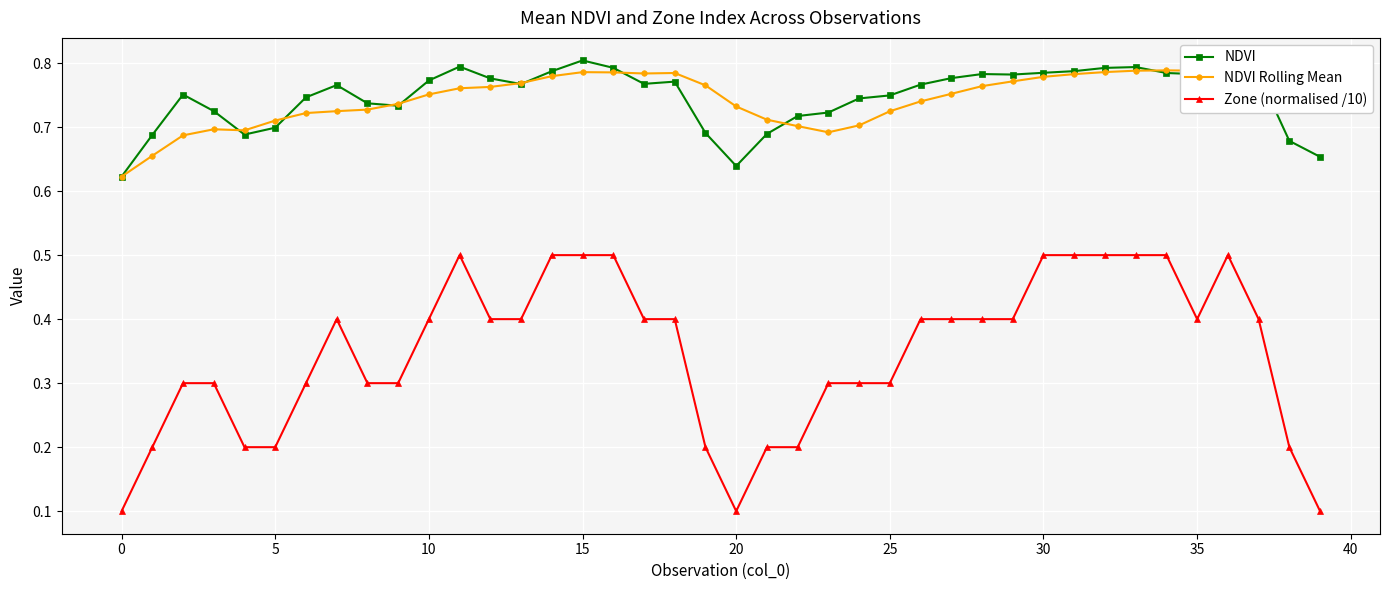

How many Zone (normalised /10) values are between 0 and 1?

40